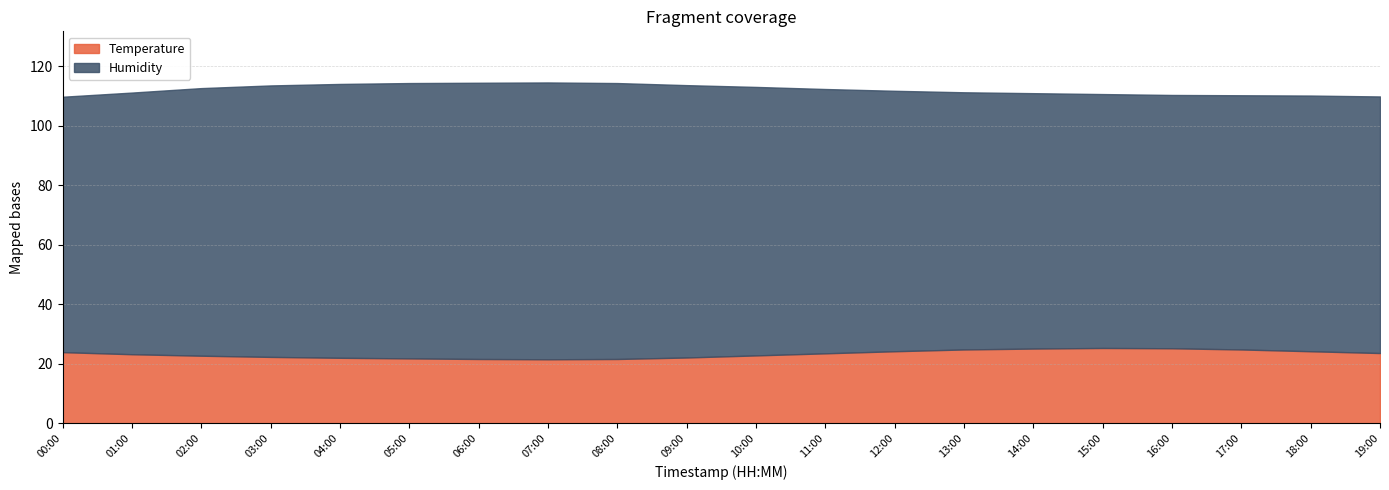

What is the difference between the second highest and second lowest values in the Humidity series?

7.5